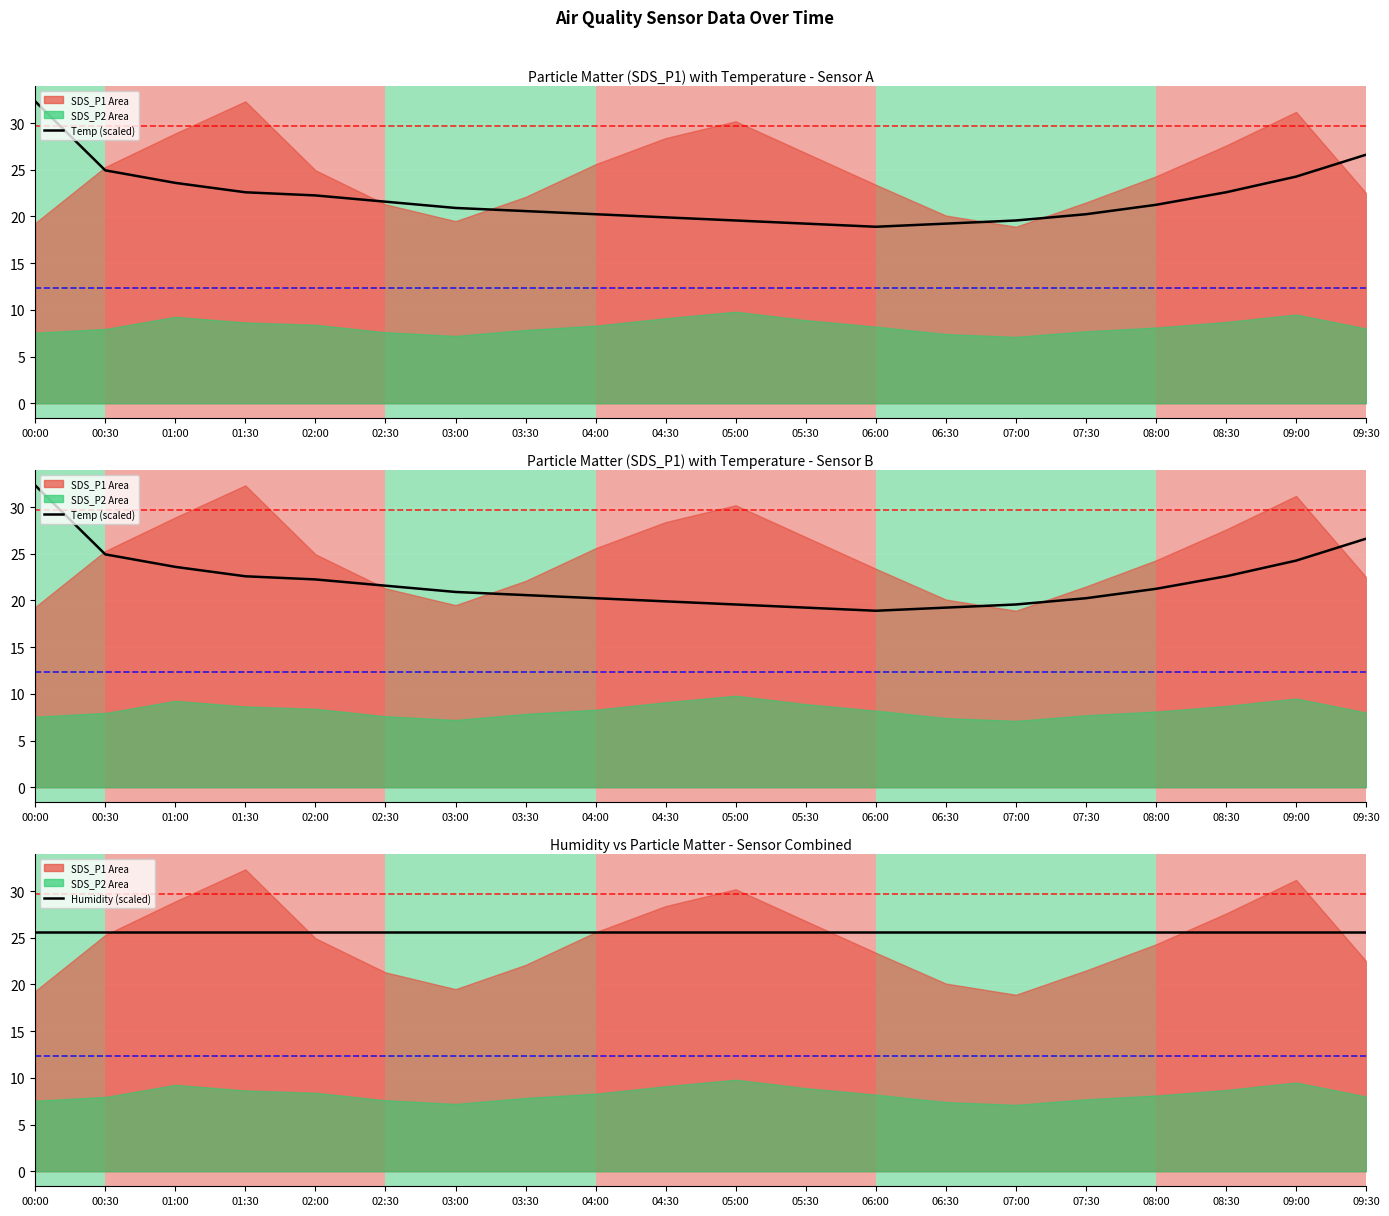

How many values in the Temp series are below 21?

10